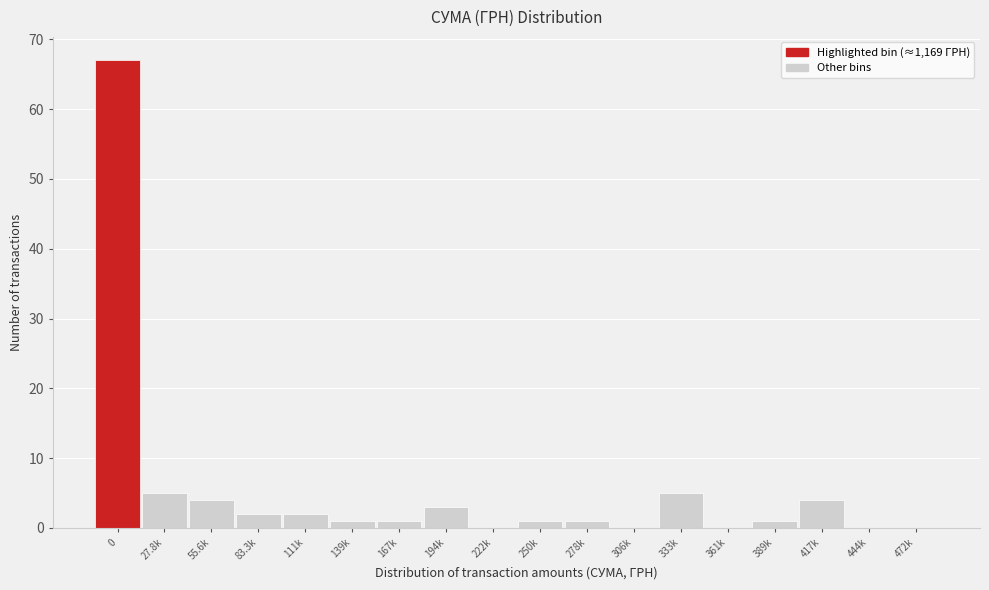

Reading right to left, extract all data points from this chart.

472k=0	444k=0	417k=4	389k=1	361k=0	333k=5	306k=0	278k=1	250k=1	222k=0	194k=3	167k=1	139k=1	111k=2	83.3k=2	55.6k=4	27.8k=5	0=67